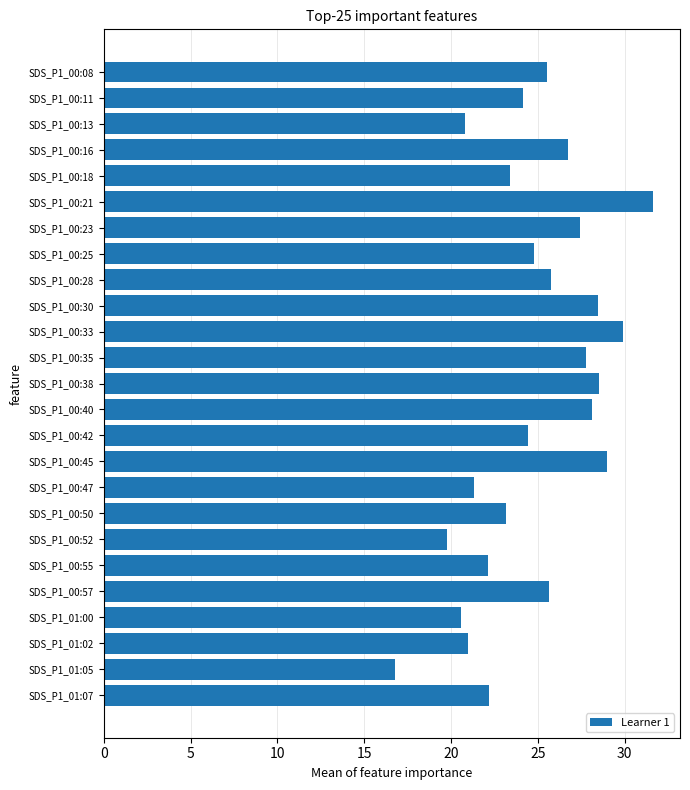

What is the minimum value shown in the chart?

16.8